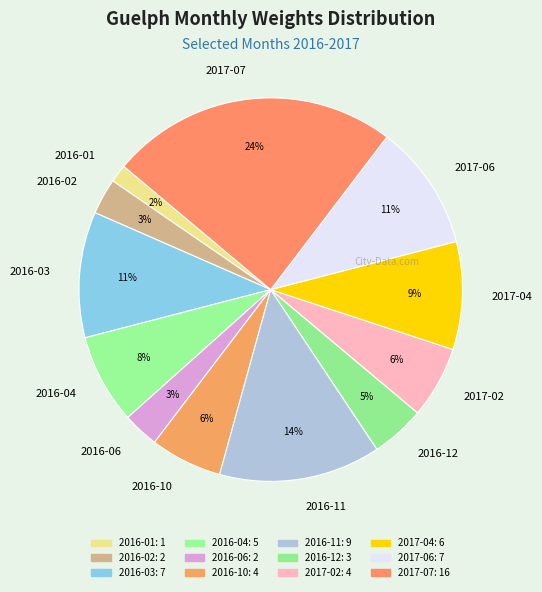

Which slice is the largest?

2017-07